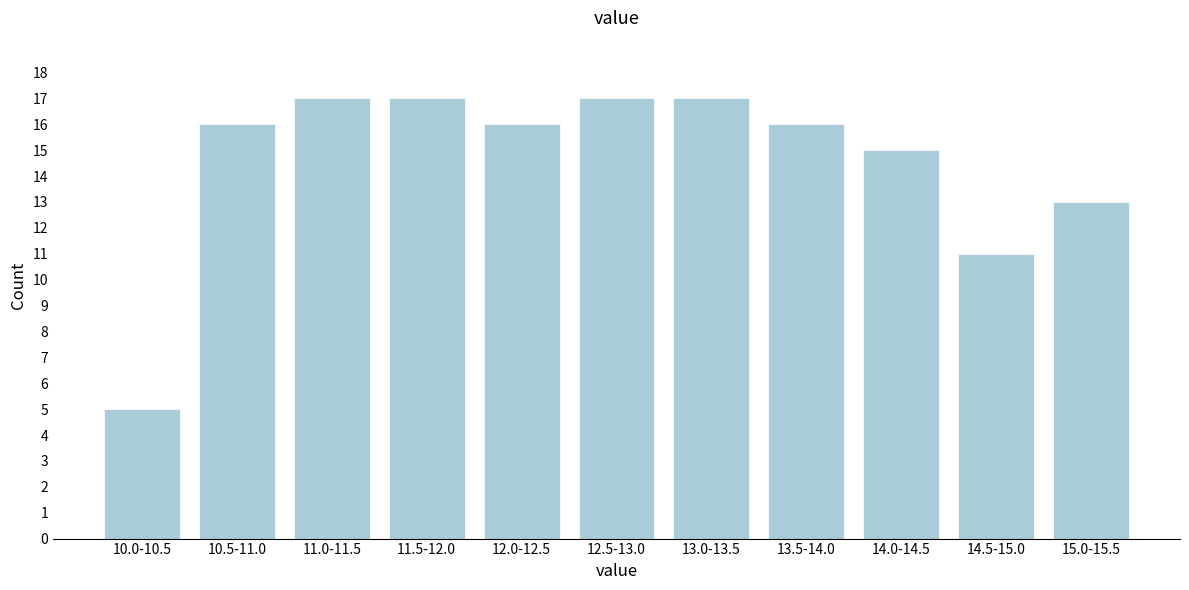

Reading left to right, what are all the values shown in this chart?

10.0-10.5=5	10.5-11.0=16	11.0-11.5=17	11.5-12.0=17	12.0-12.5=16	12.5-13.0=17	13.0-13.5=17	13.5-14.0=16	14.0-14.5=15	14.5-15.0=11	15.0-15.5=13